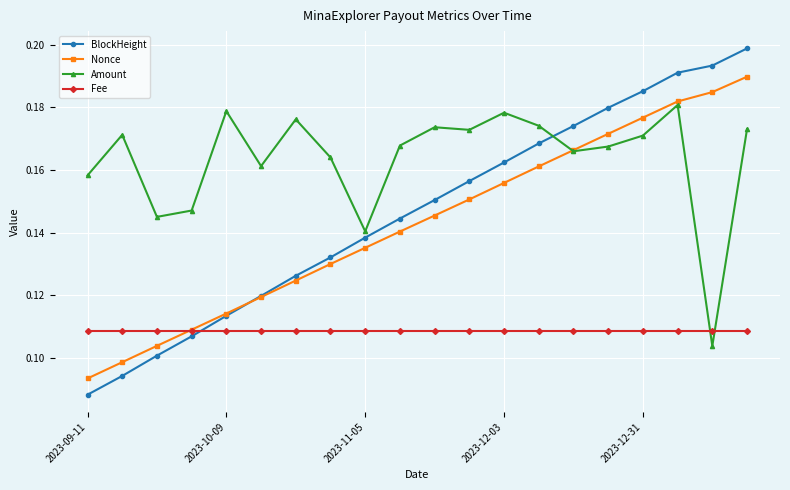

Rank the series by their maximum value, from highest to lowest.

BlockHeight, Nonce, Amount, Fee